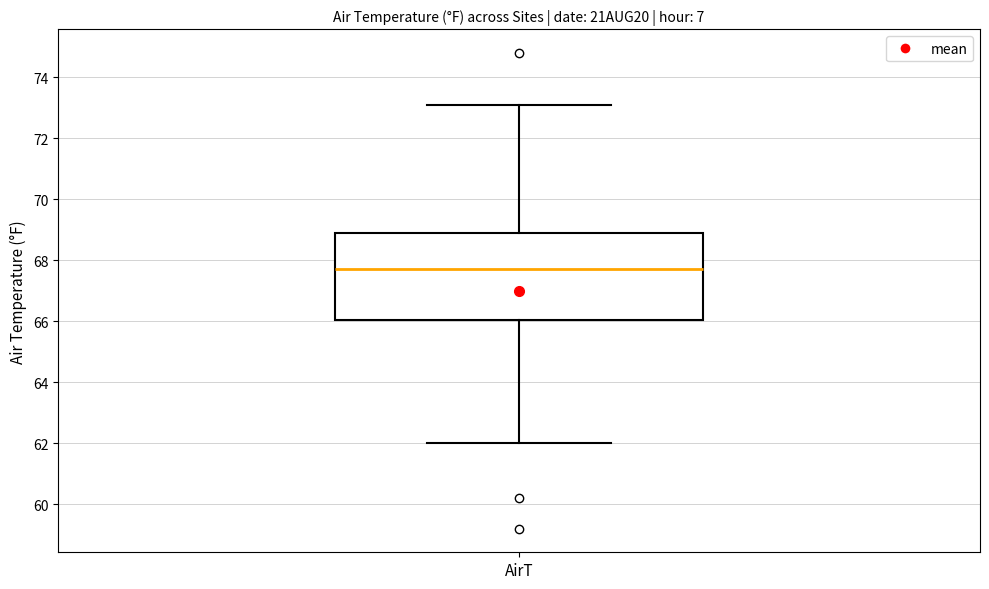

Where does the lower whisker of the box for AirT end on the y-axis? The values are not printed on the chart, so give them approximately, as read against the axis.

62.0